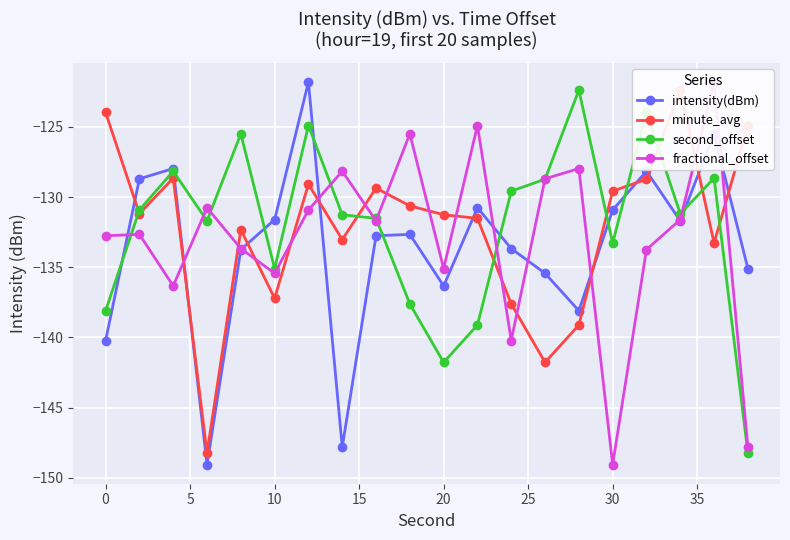

How many interior local peaks does the intensity(dBm) series have?

6